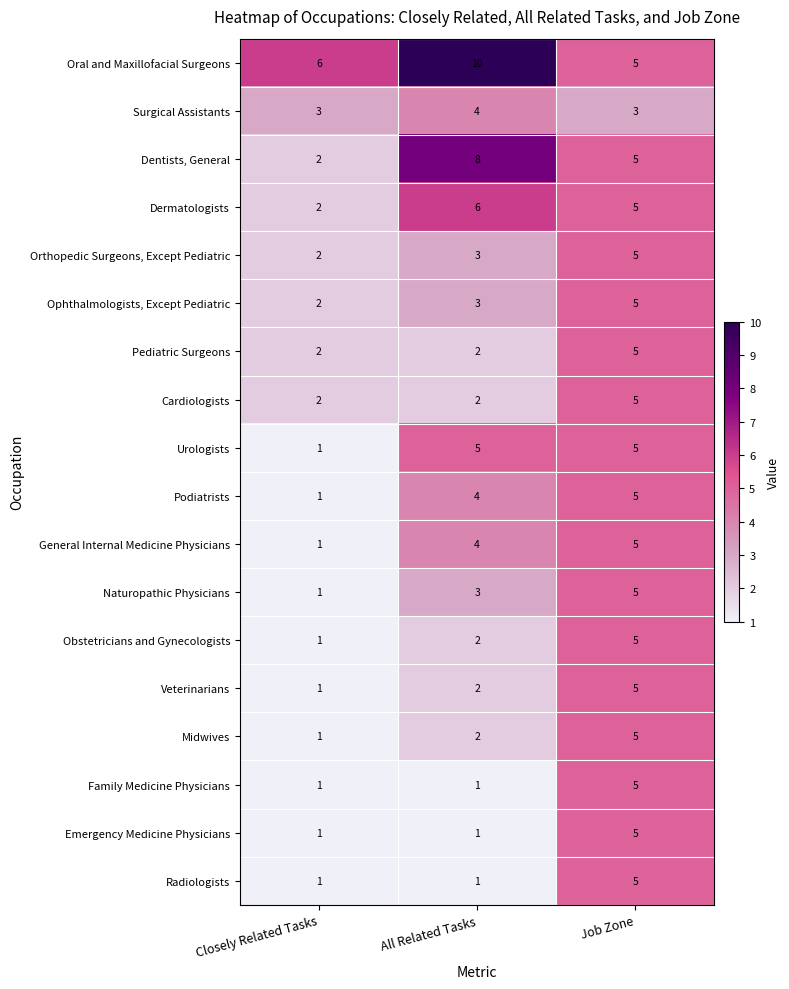

How many data points does each series have?

3